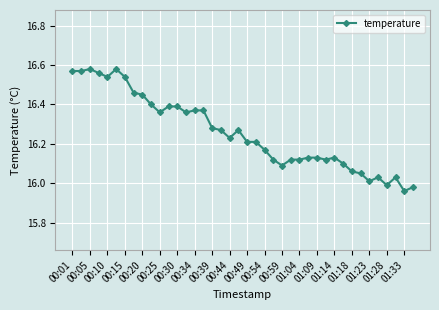

What is the difference between the second highest and minimum values?

0.6